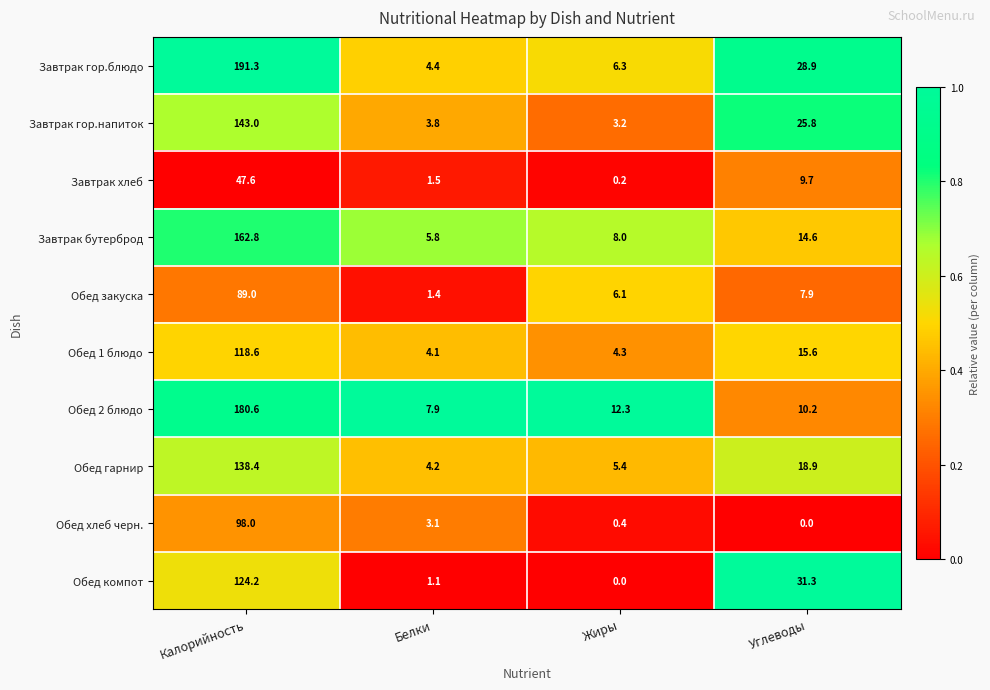

At which label does Завтрак хлеб reach its peak?

Калорийность